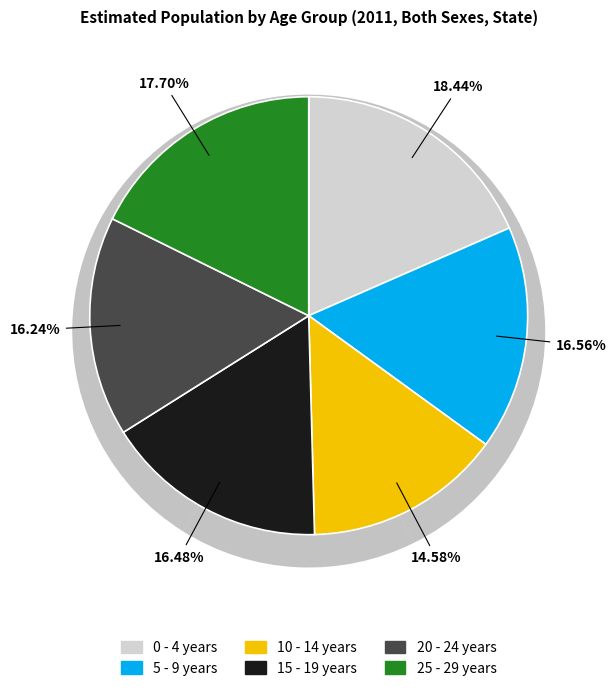

Combined, do 5 - 9 years and 25 - 29 years account for over 50%?

No